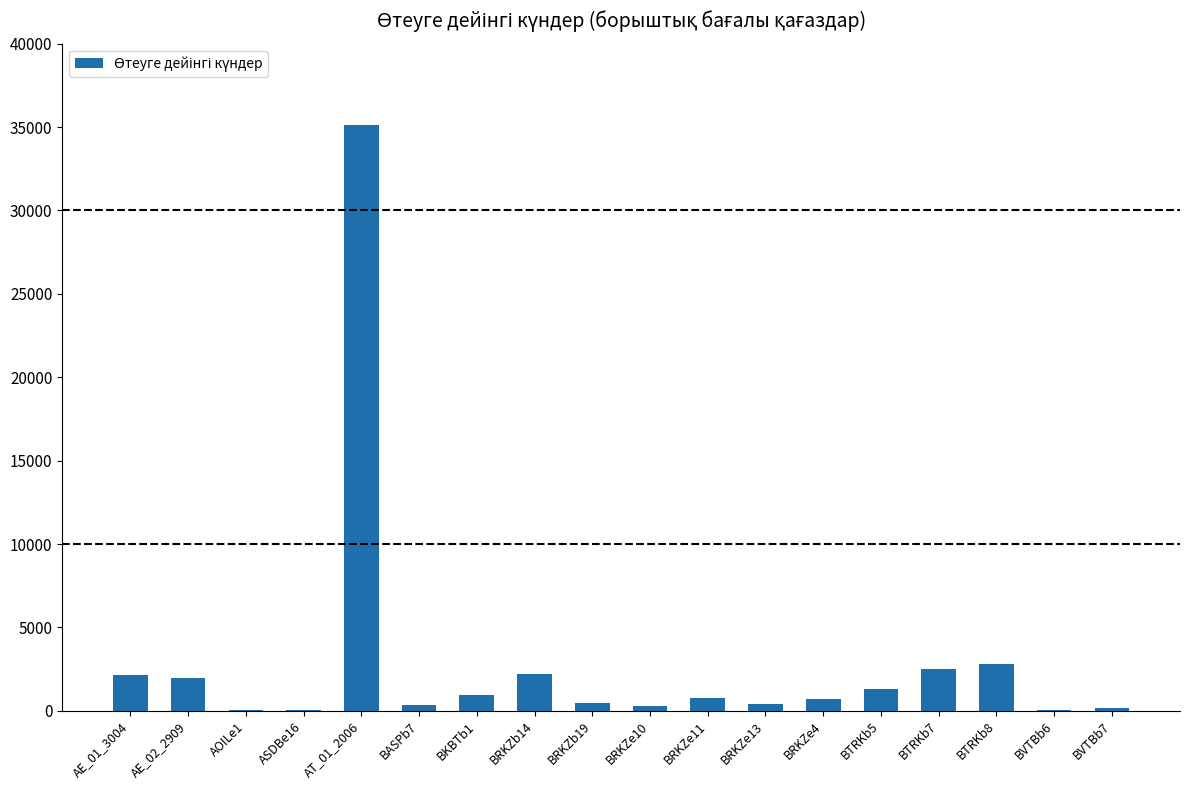

Approximately how many times larger is the value at AE_01_3004 compared to ASDBe16?

32.0